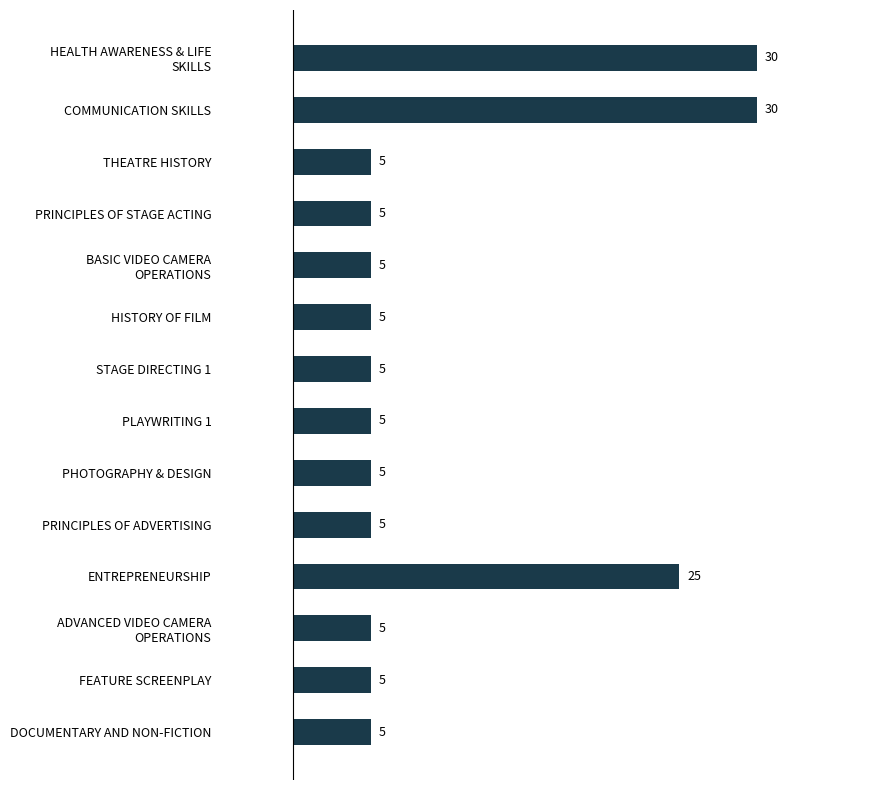

Approximately how many times larger is the value at HISTORY OF FILM compared to STAGE DIRECTING 1?

1.0